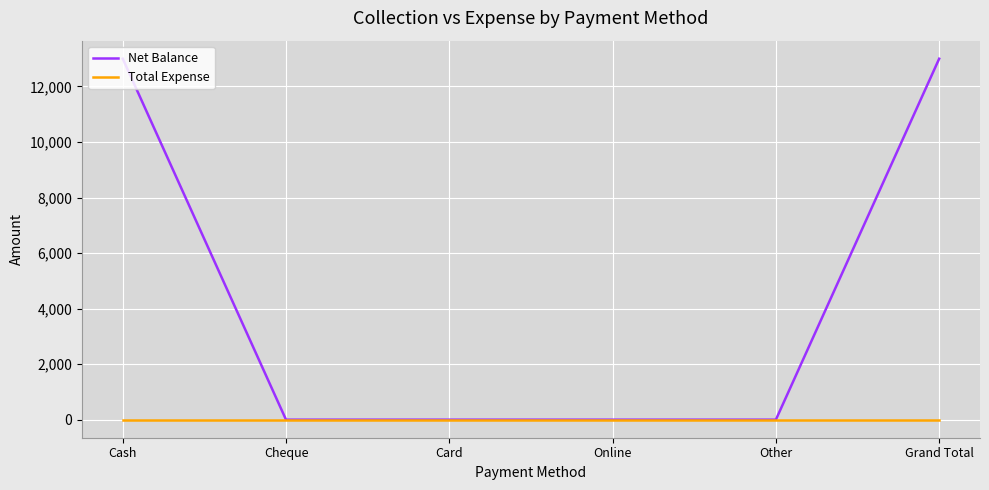

What is the total value across all series at Grand Total?

12998